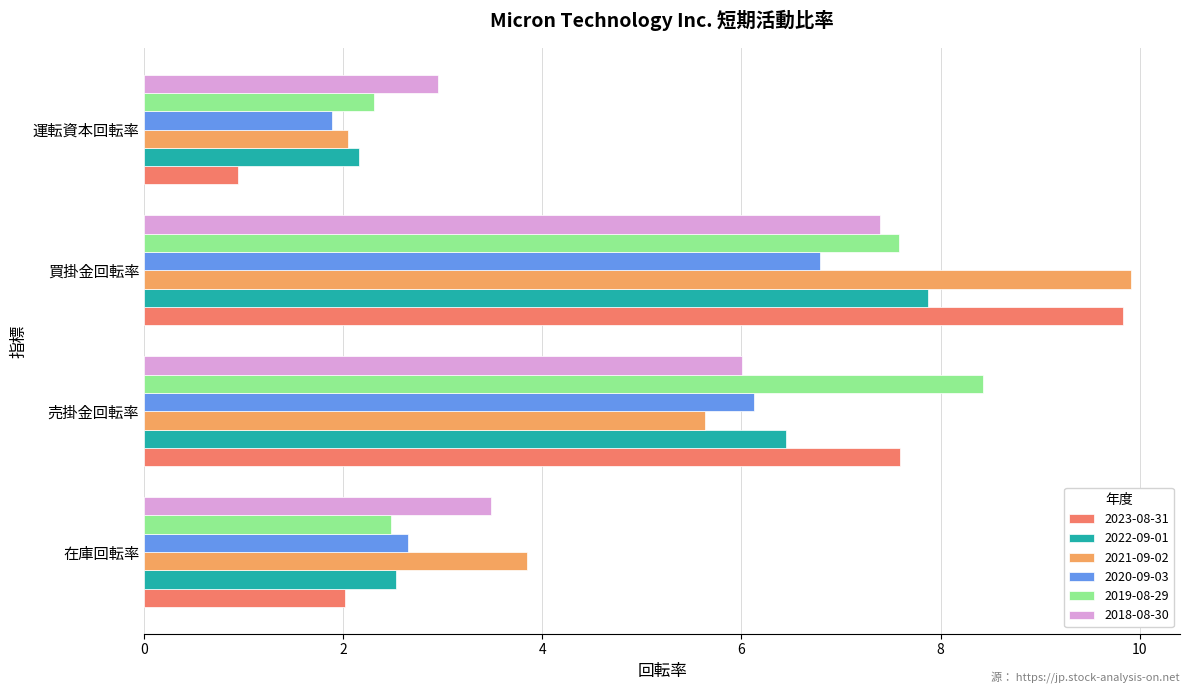

Where is 2018-08-30 nearest to the value 5?

売掛金回転率